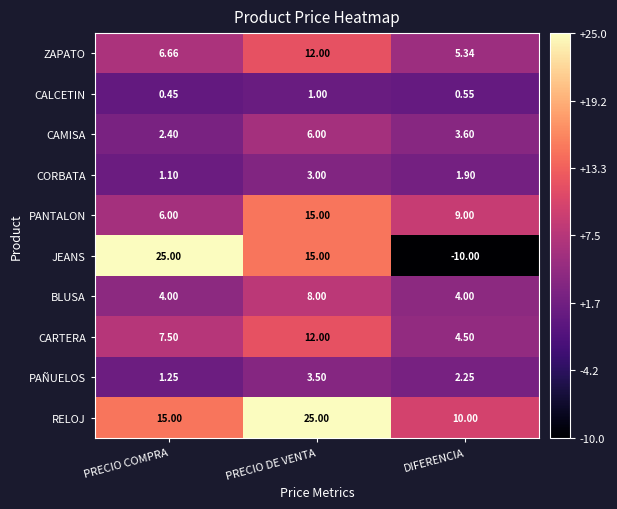

Which category has the highest value in the CAMISA series?

PRECIO DE VENTA